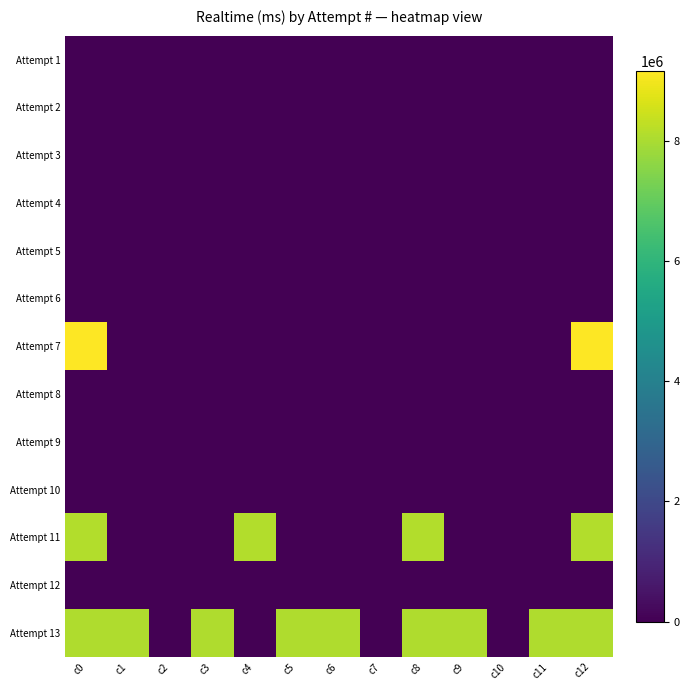

Rank the series by their maximum value, from lowest to highest.

Attempt 1, Attempt 2, Attempt 3, Attempt 4, Attempt 5, Attempt 6, Attempt 8, Attempt 9, Attempt 10, Attempt 12, Attempt 13, Attempt 11, Attempt 7